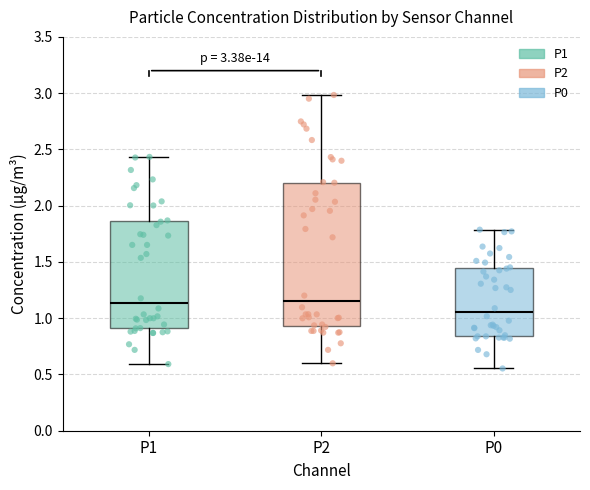

Which box is the tallest, from its lower edge to its upper edge?

P2